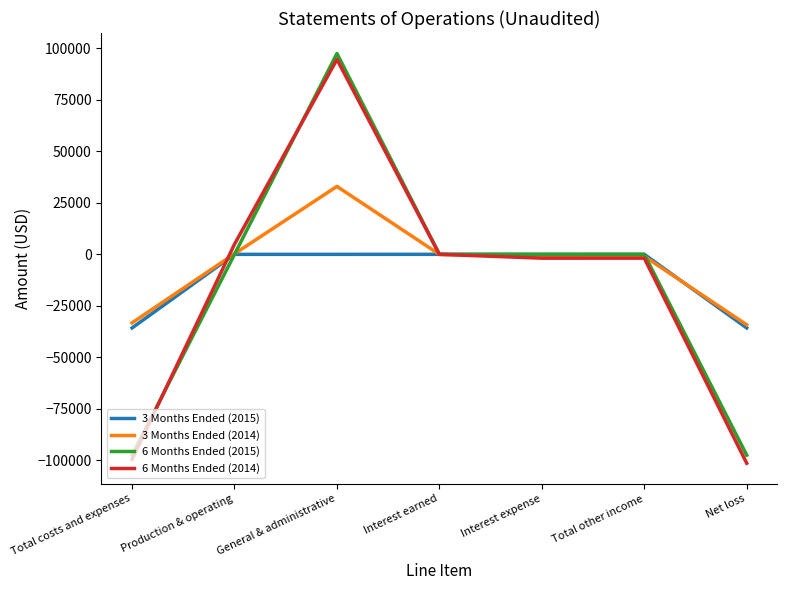

At which category does the chart reach its peak across all series?

General & administrative